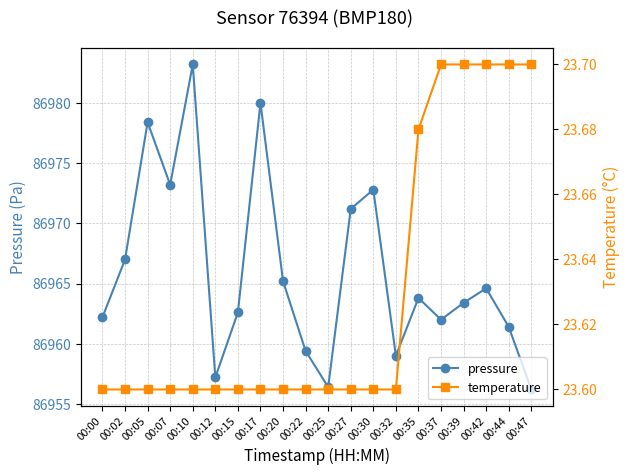

What is the value of the pressure point at the 14th from the left?

86959.0